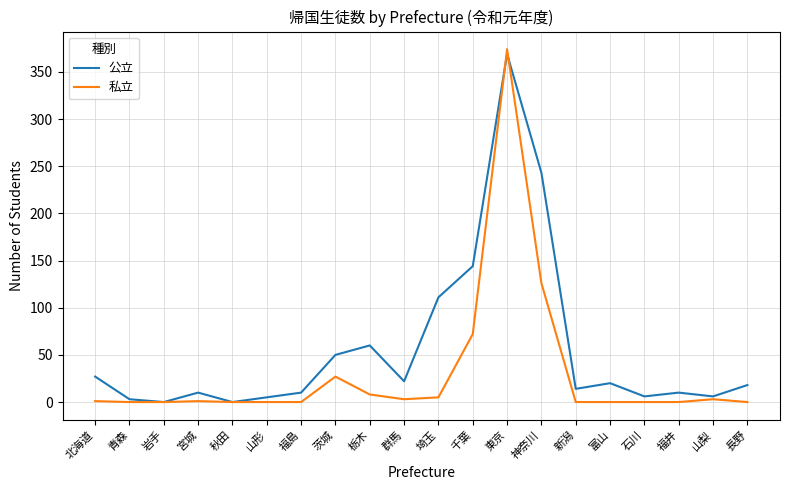

What position from the left is 埼玉?

11